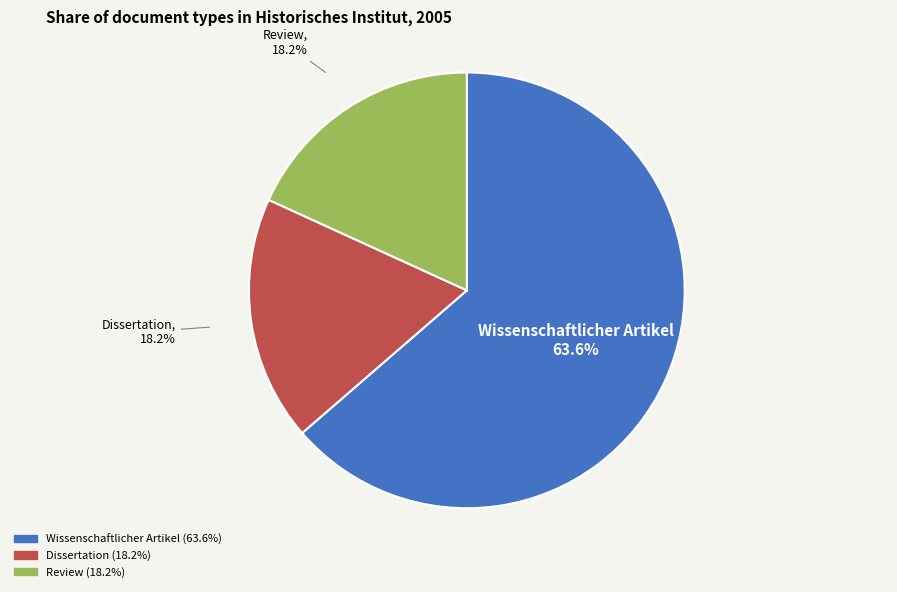

Count the number of slices in the pie.

3